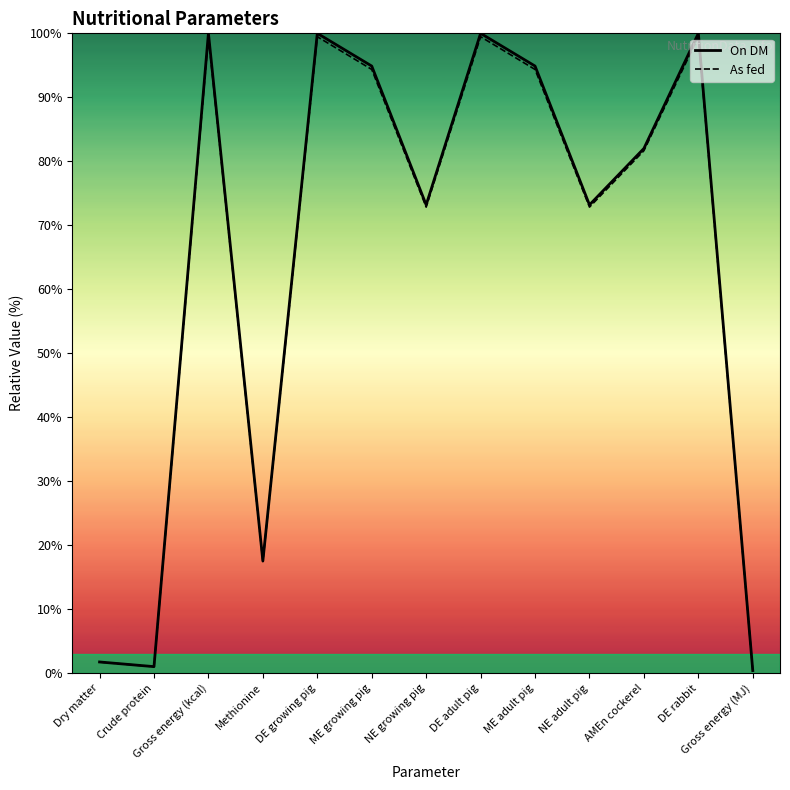

What is the difference between the second highest and second lowest values in the As fed series?

98.4